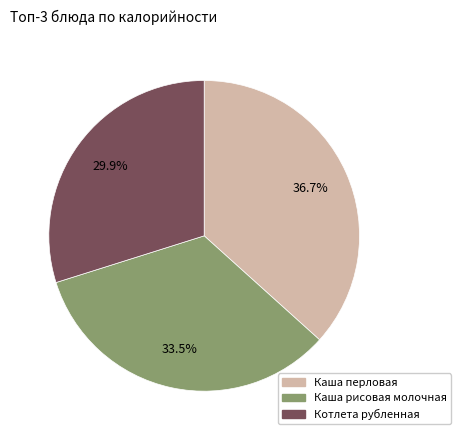

To the nearest percent, what is the difference between the largest and smallest slice percentages?

7%